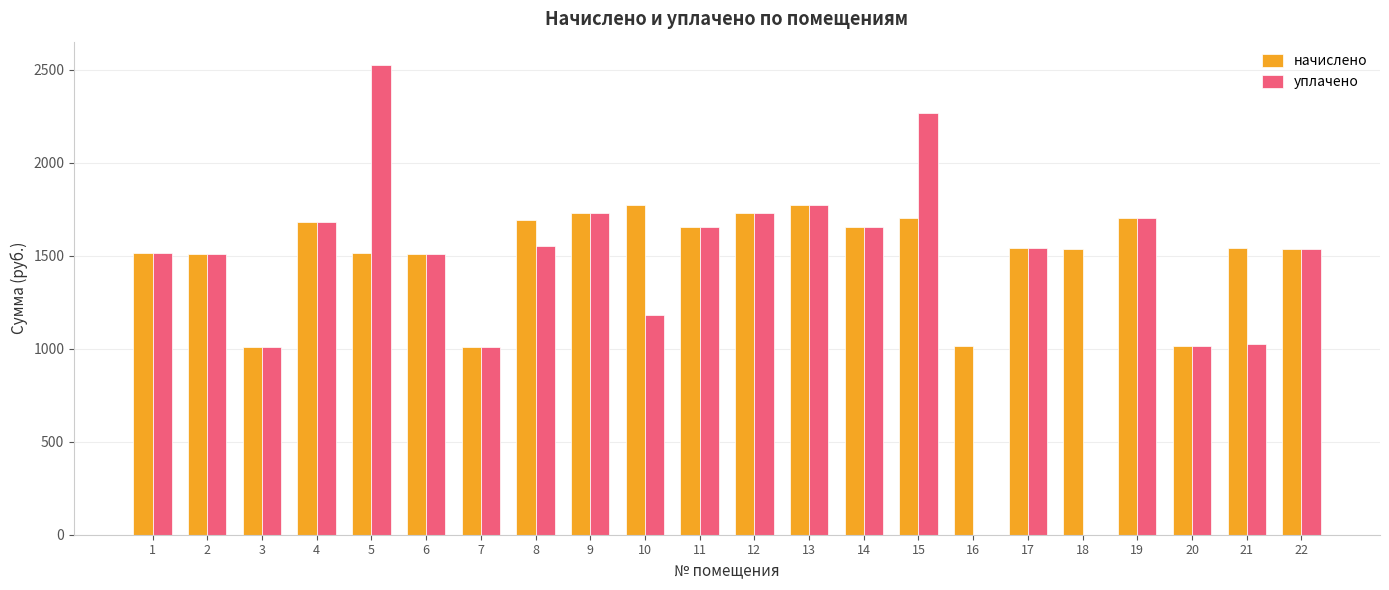

What is the approximate value of уплачено at 1?

1514.1